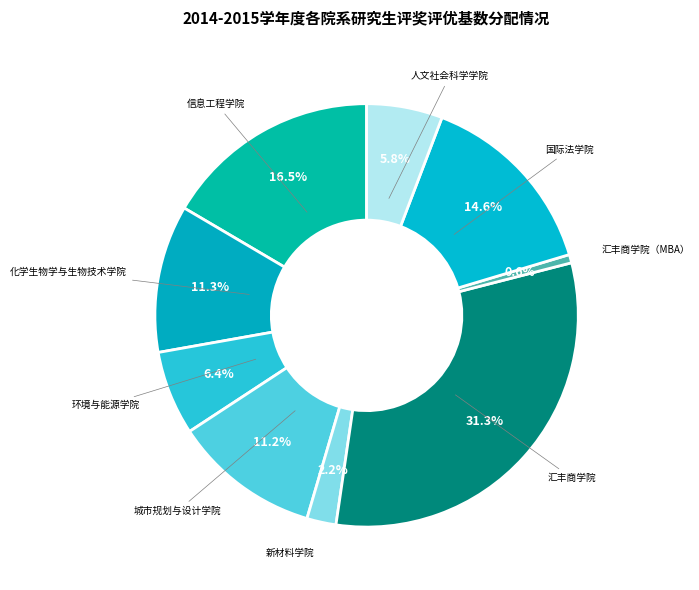

How many slices are in this pie chart?

9